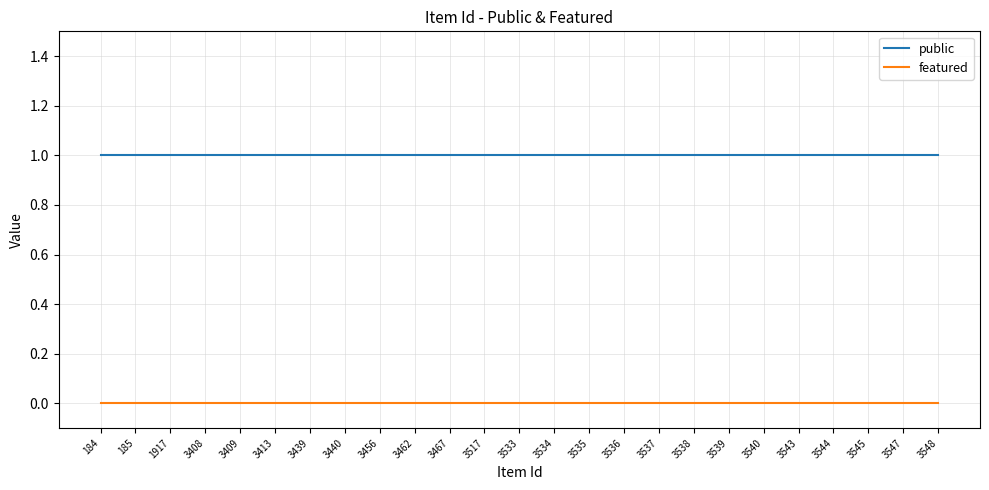

List the series in order of their overall mean, lowest first.

featured, public